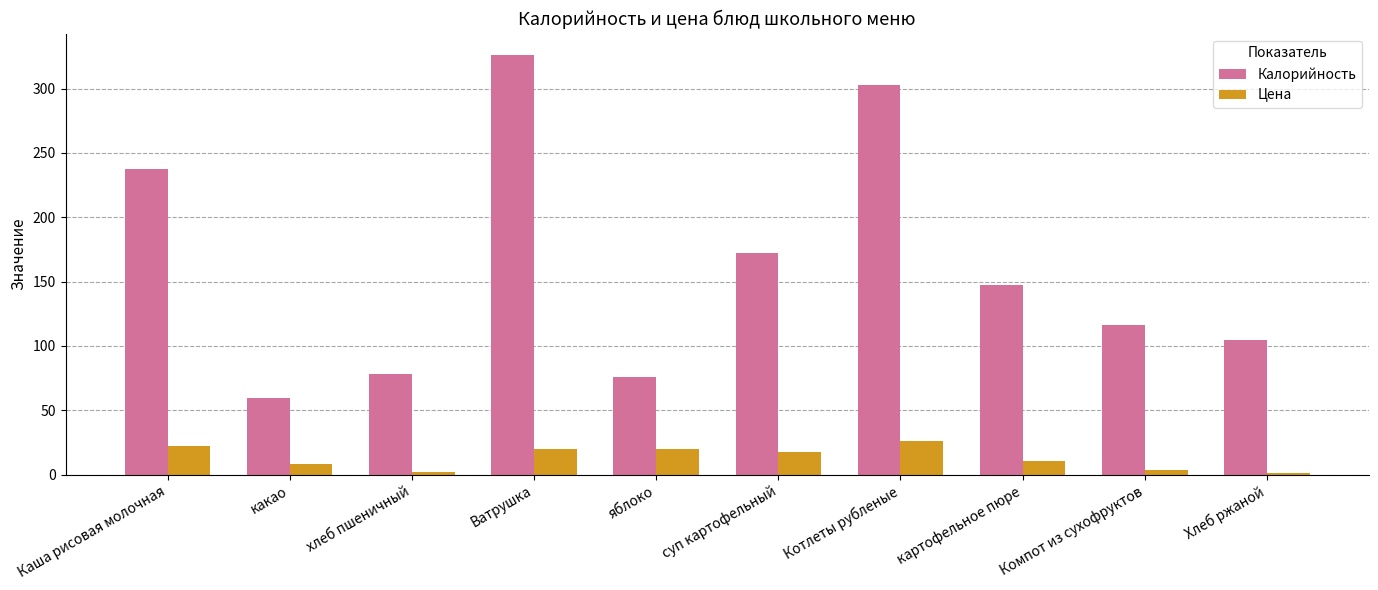

How many bars are there in each group?

2